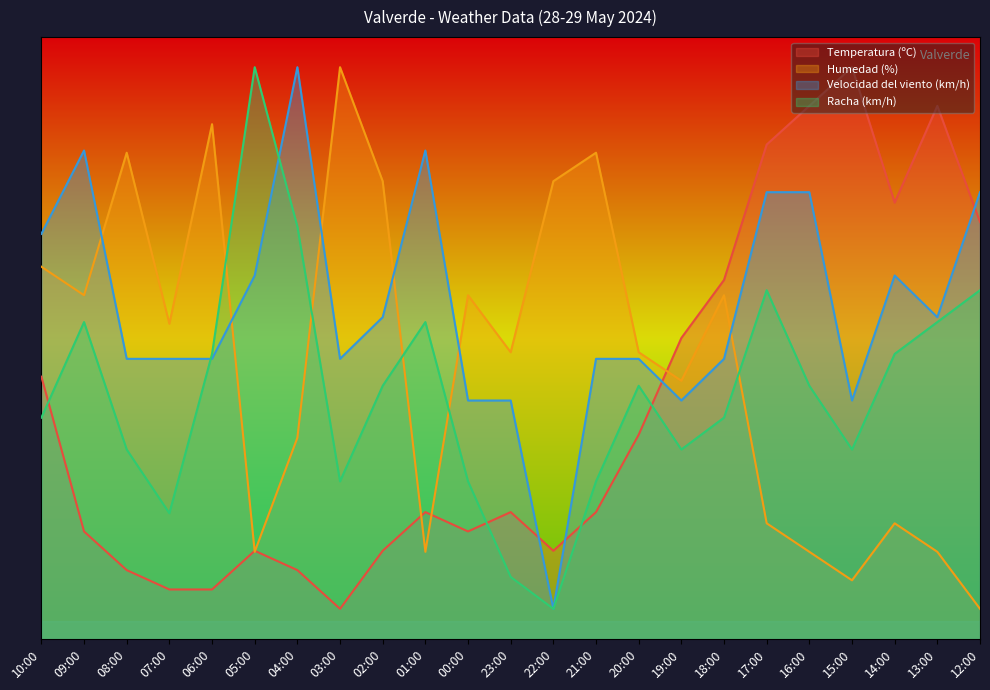

True or false: Racha (km/h) has more than 2 points higher than both neighbors.

True